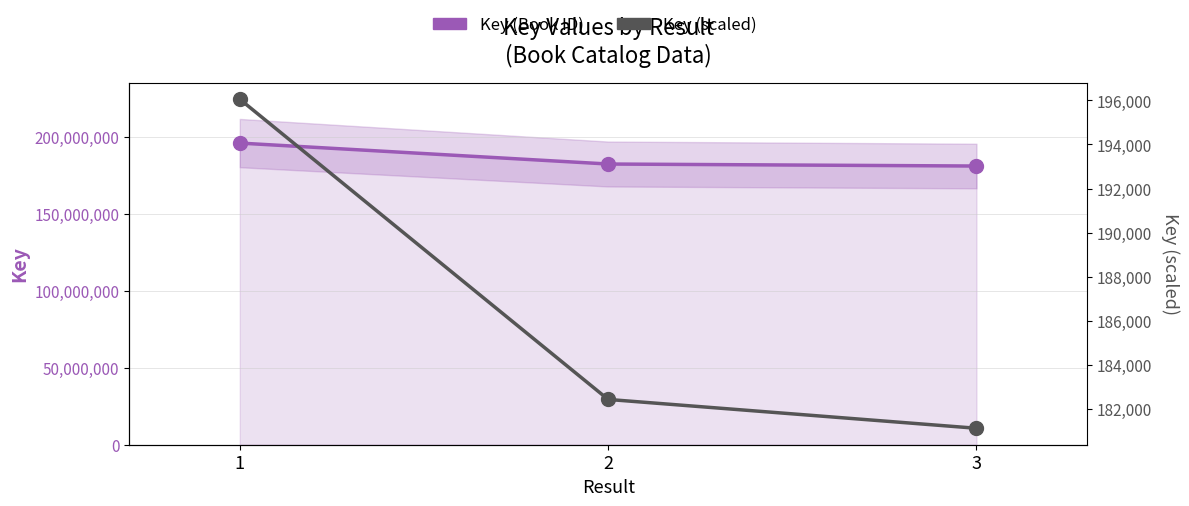

What is the difference between the maximum and minimum values in the Key (Book ID) series?

14919771